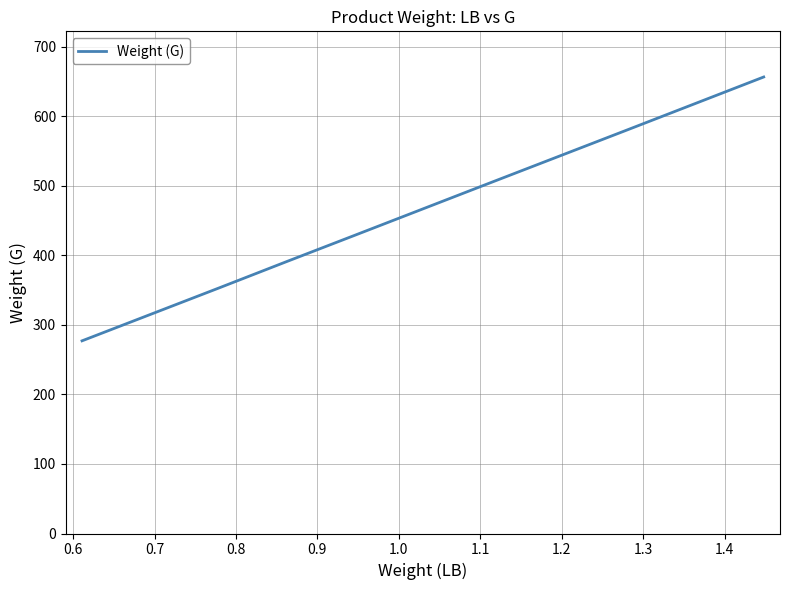

What is the sum of all values?

3508.4